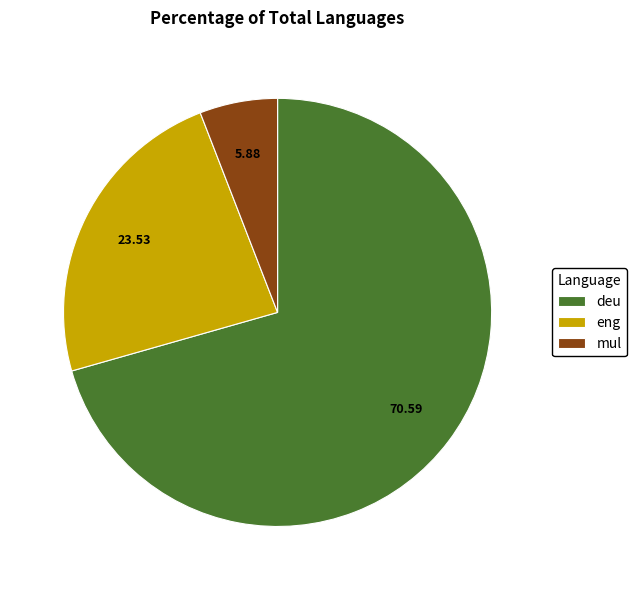

Count the number of slices in the pie.

3